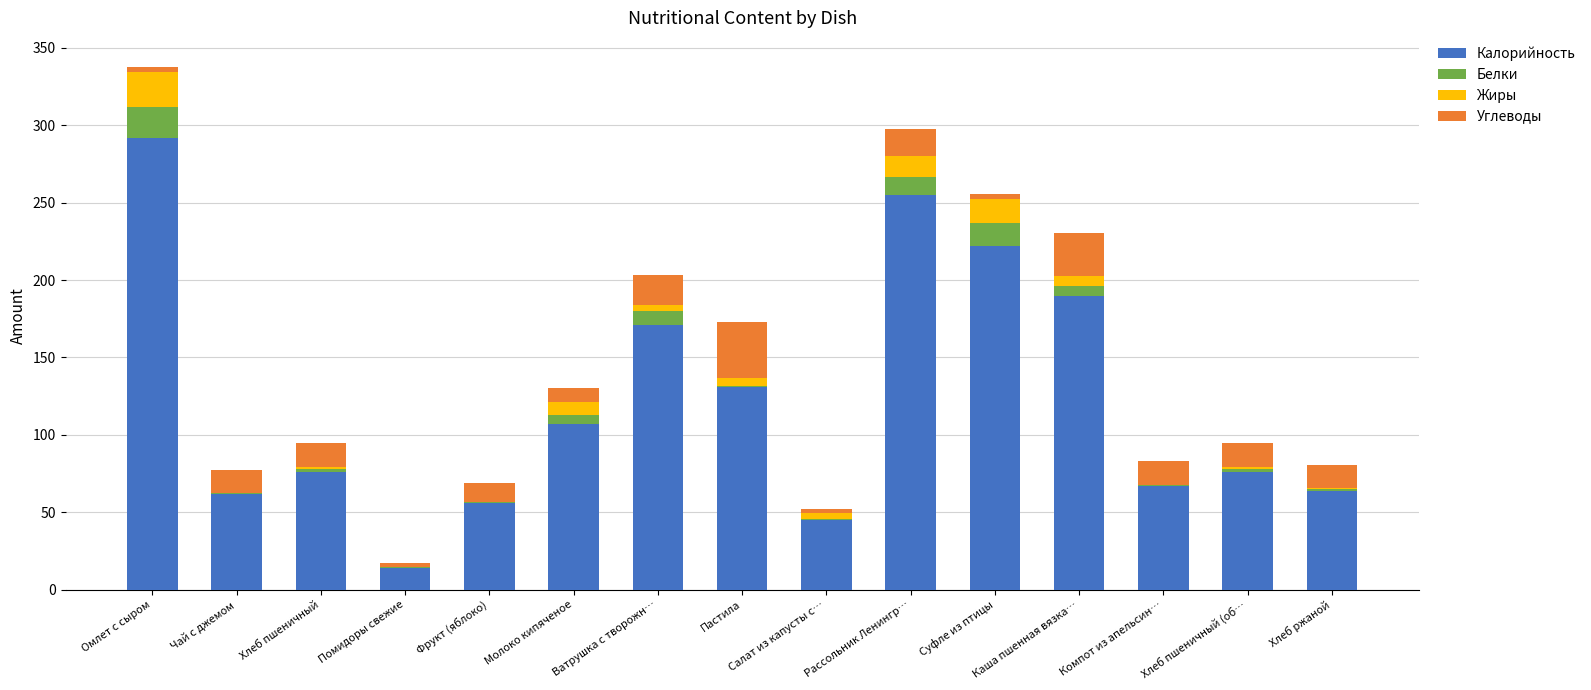

What are all the series names shown in the legend?

Калорийность, Белки, Жиры, Углеводы